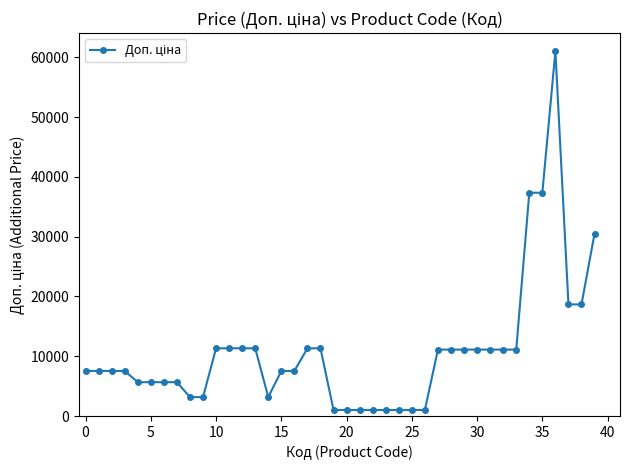

What is the greatest value displayed?

61024.7